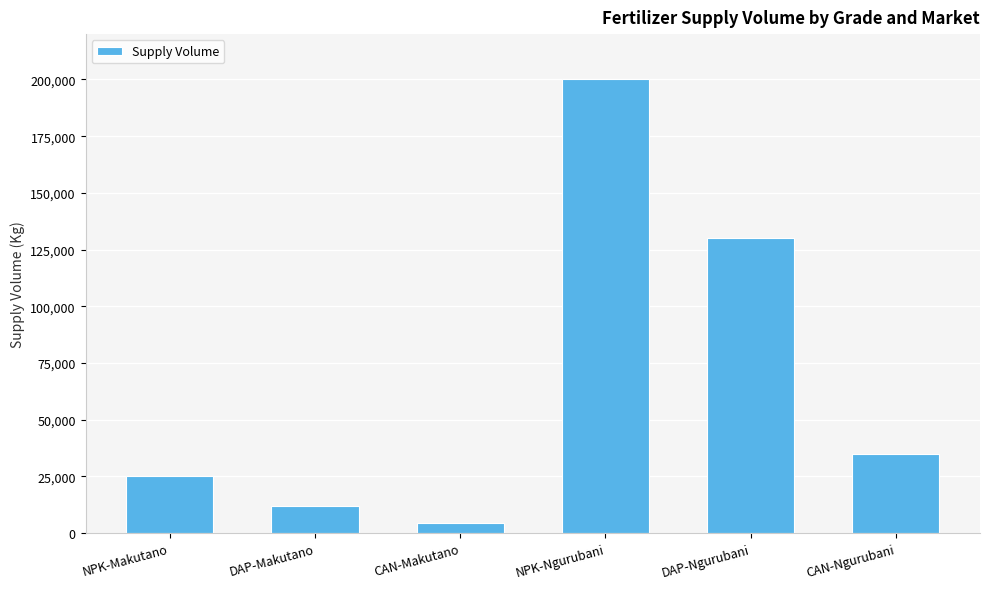

What is the change in value from NPK-Makutano to DAP-Ngurubani?

+105000